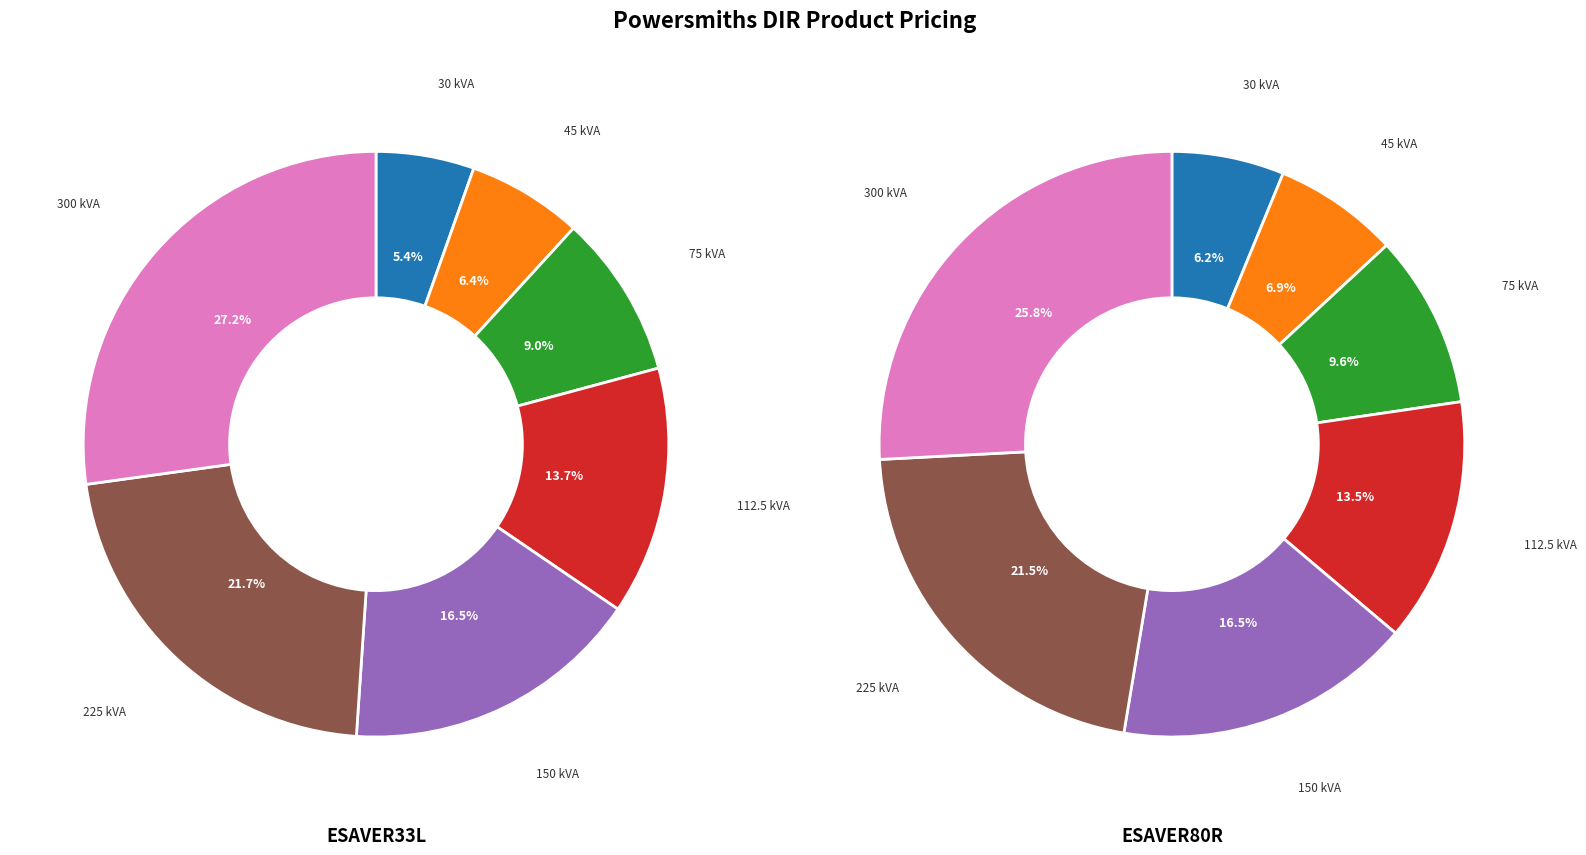

Between ESAVER33L-45 and ESAVER33L-225, which is larger?

ESAVER33L-225